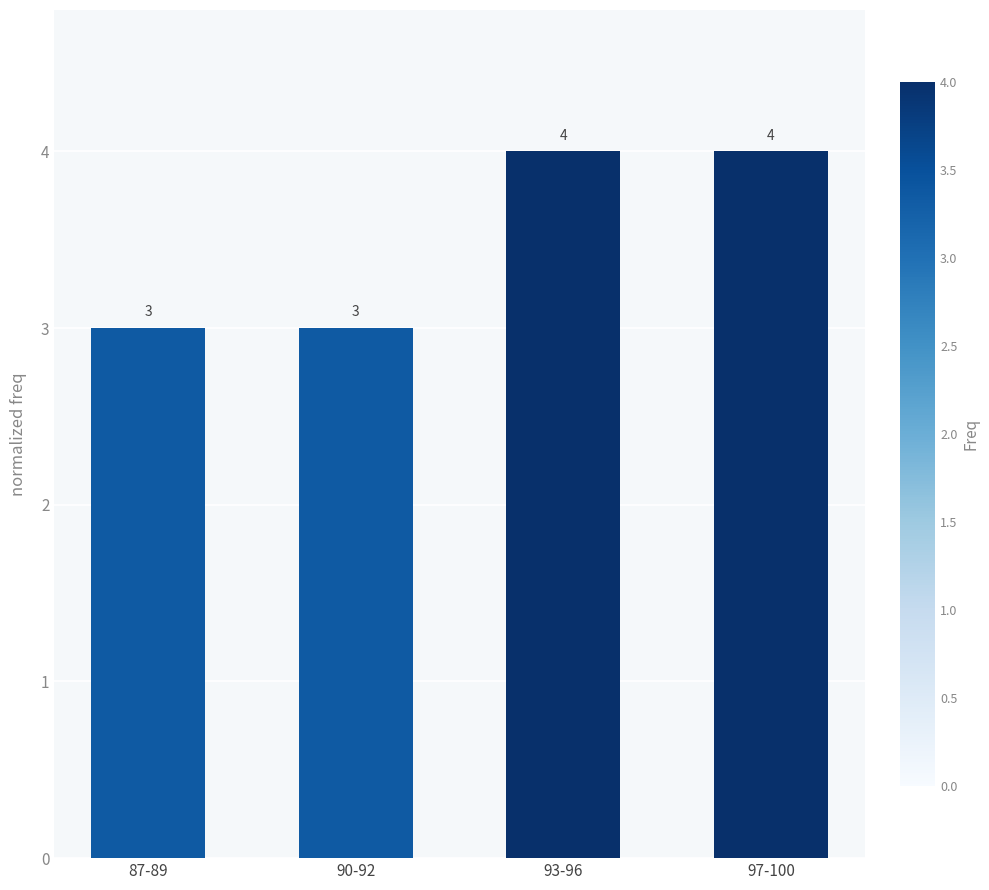

How many bars are there in total?

4